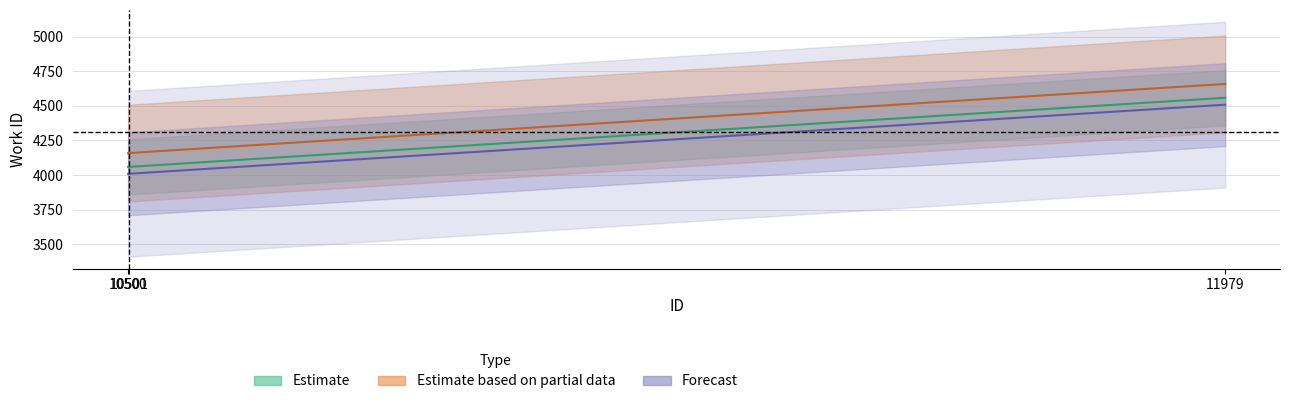

What is the approximate value of id at 11979?

4559